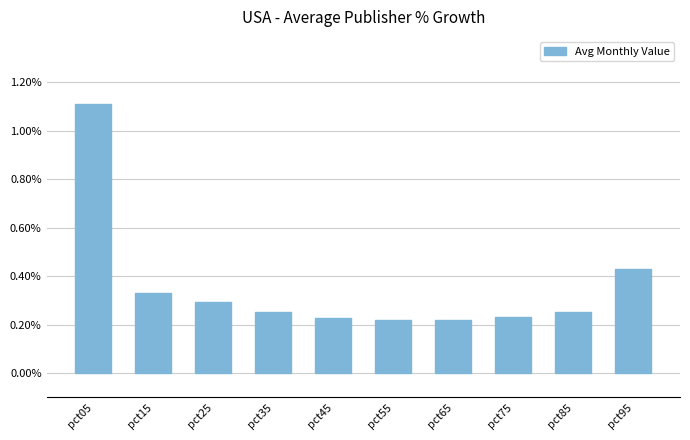

Which category has the highest value across all series?

pct05